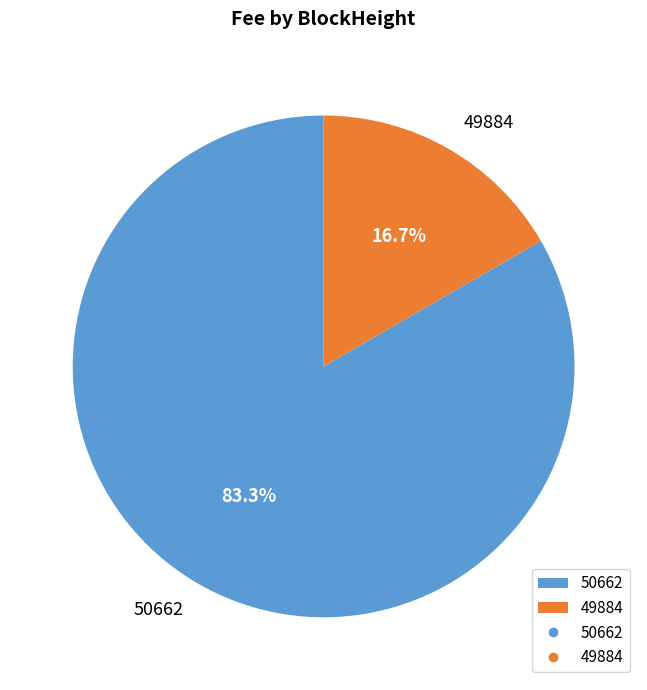

To the nearest percent, what percentage of the pie is 49884?

17%